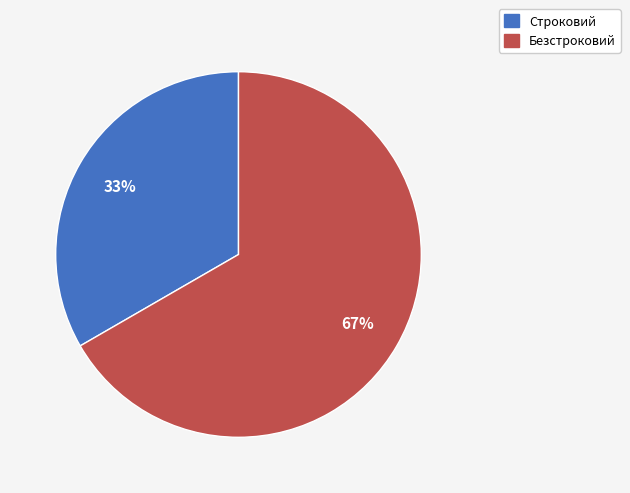

How many slices are in this pie chart?

2